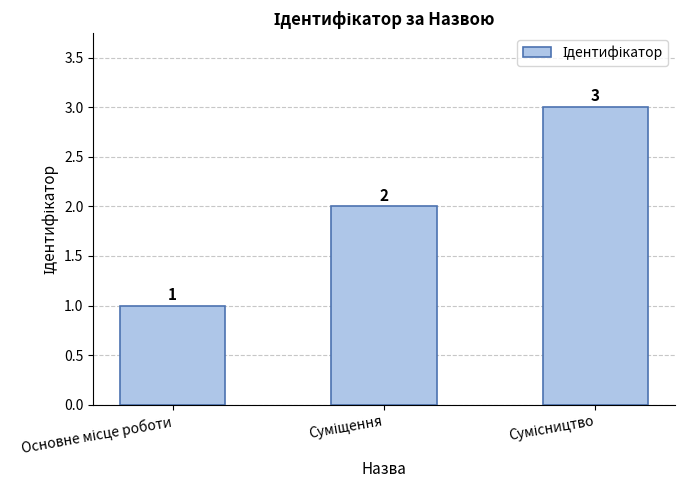

What is the maximum value shown in the chart?

3